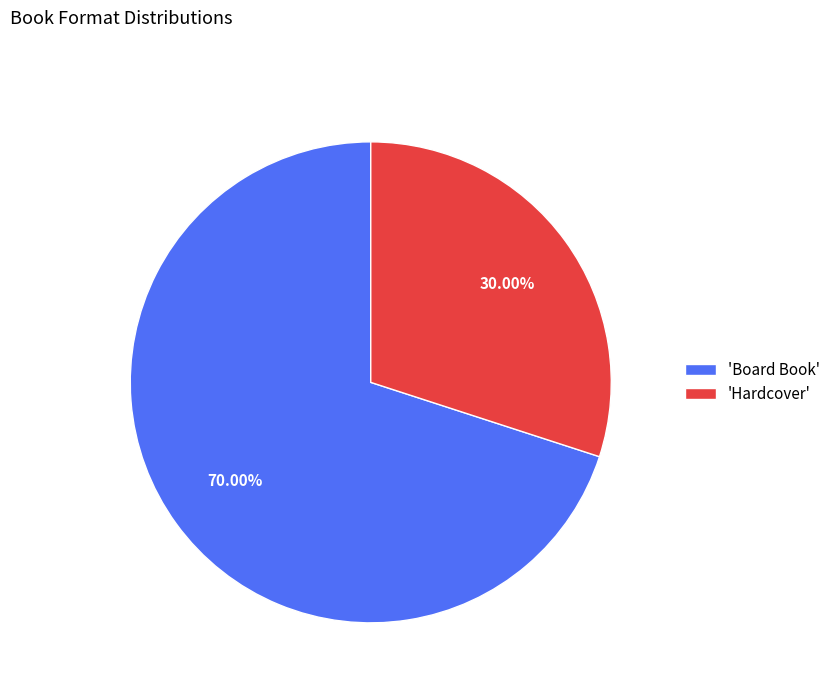

How many slices are in this pie chart?

2